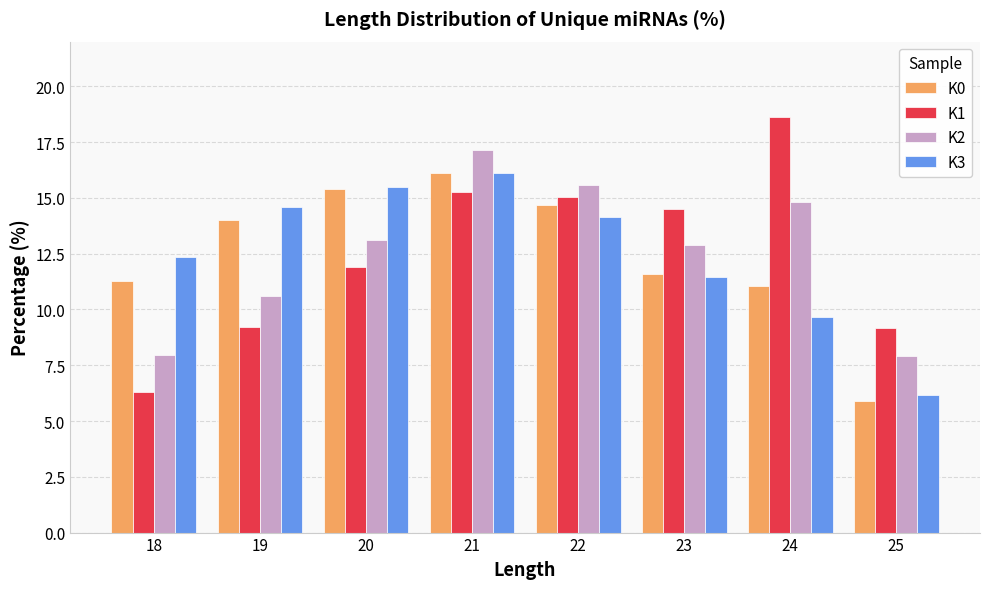

Which series has the largest range (max minus min)?

K1